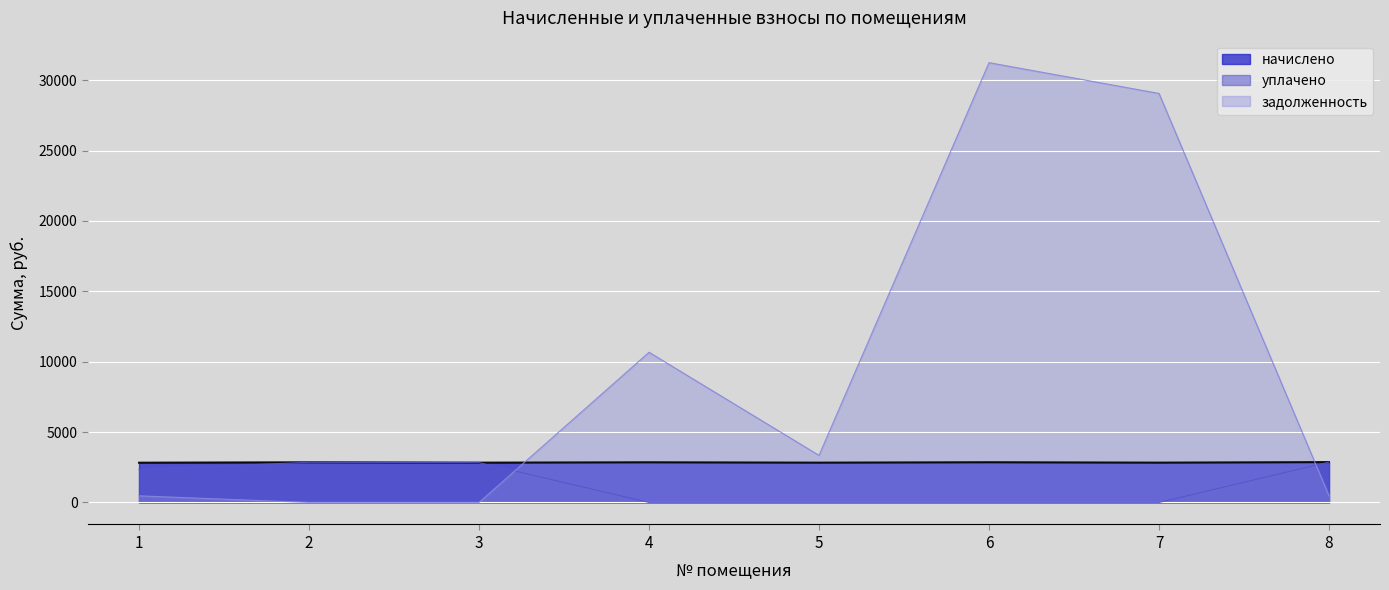

At how many categories does at least one series exceed 1346?

8